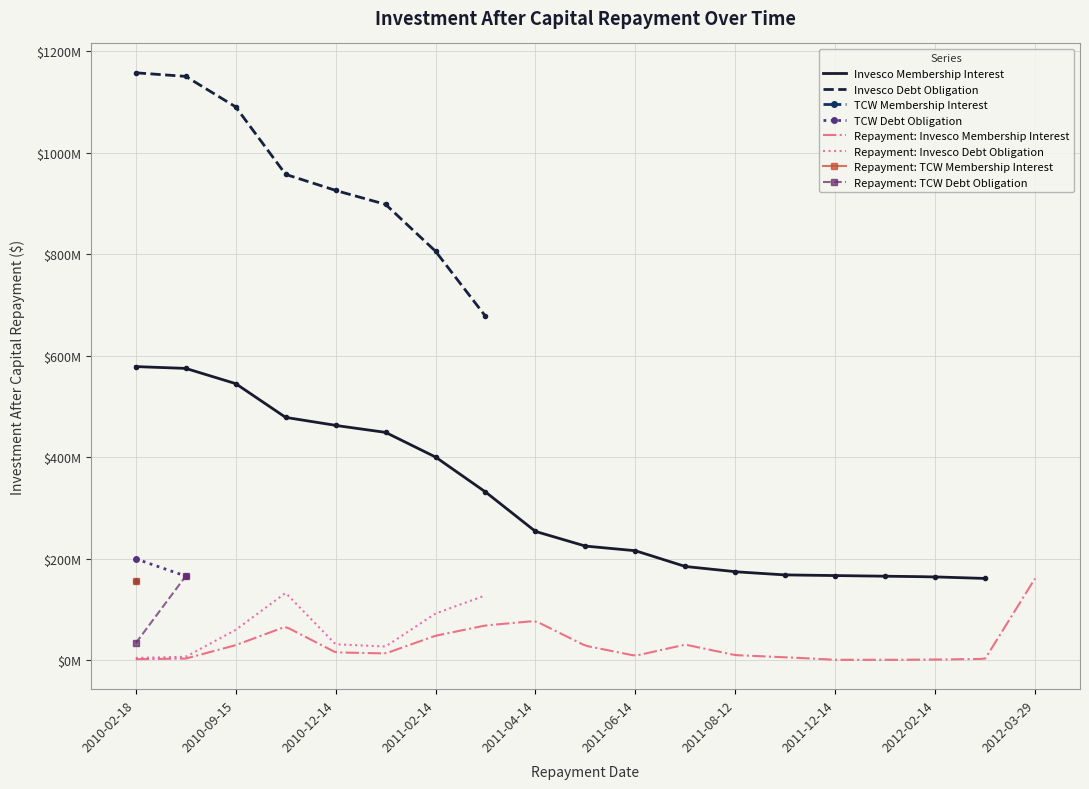

What is the sum of all TCW Membership Interest values?

156250000.0